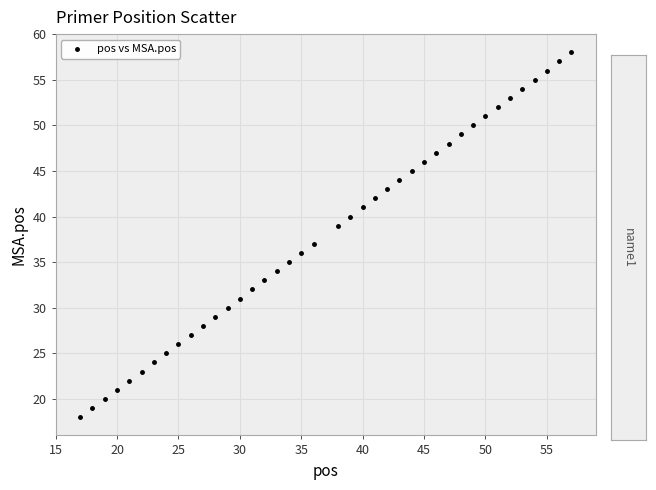

What is the range of Y values (max minus min)?

40